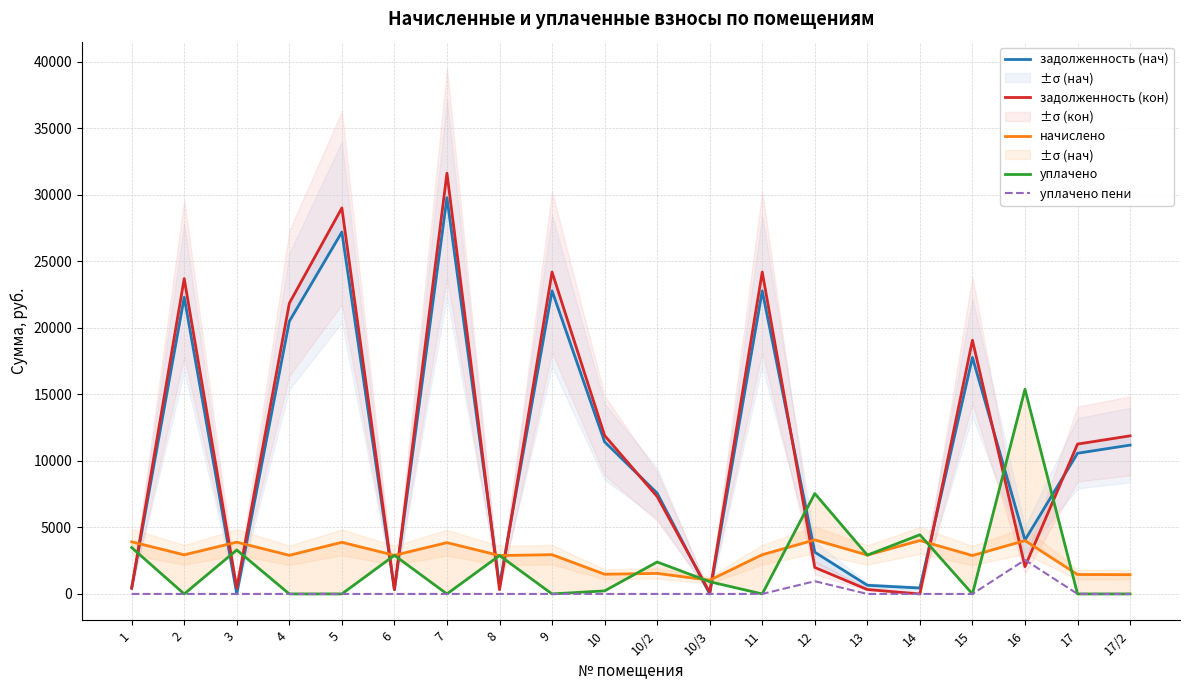

Reading left to right, what are all the values shown in this chart?

задолженность (нач): 1=435.2	2=22289.9	3=2.3	4=20480.7	5=27188.6	6=321.5	7=29767.0	8=641.8	9=22772.5	10=11427.3	10/2=7574.6	10/3=0.0	11=22772.5	12=3137.8	13=650.9	14=445.8	15=17768.7	16=4052.9	17=10571.4	17/2=11183.3
задолженность (кон): 1=435.2	2=23691.6	3=432.3	4=21837.9	5=29001.5	6=322.5	7=31615.6	8=321.2	9=24186.8	10=11906.3	10/2=7319.1	10/3=114.7	11=24186.8	12=1991.0	13=332.2	14=0.0	15=19060.9	16=2052.9	17=11259.5	17/2=11877.8
начислено: 1=3917.2	2=2937.9	3=3890.9	4=2901.1	5=3880.3	6=2901.1	7=3854.0	8=2885.2	9=2948.4	10=1479.5	10/2=1542.7	10/3=1031.9	11=2948.4	12=4059.4	13=2922.1	14=4011.9	15=2885.2	16=4006.7	17=1458.5	17/2=1447.9
уплачено: 1=3481.9	2=0.0	3=3301.9	4=0.0	5=0.0	6=2901.0	7=0.0	8=2885.2	9=0.0	10=229.7	10/2=2400.0	10/3=917.3	11=0.0	12=7545.3	13=2914.0	14=4447.4	15=0.0	16=15375.8	17=0.0	17/2=0.0
уплачено пени: 1=0.0	2=0.0	3=0.4	4=0.0	5=0.0	6=0.0	7=0.0	8=0.0	9=0.0	10=0.0	10/2=0.0	10/3=0.0	11=0.0	12=954.7	13=0.0	14=0.0	15=0.0	16=2554.8	17=0.0	17/2=0.0